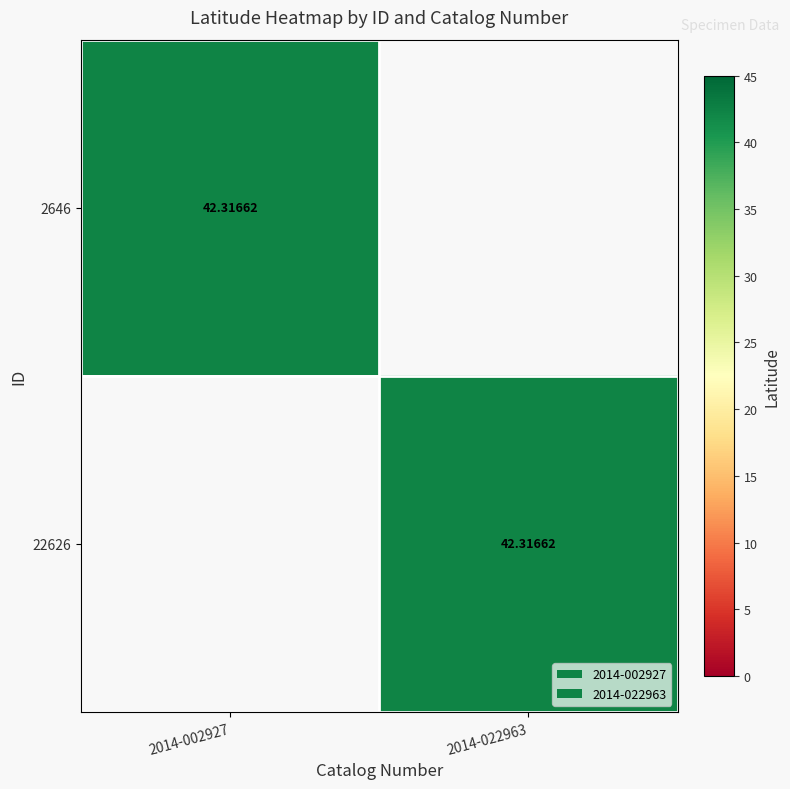

Between 2014-002927 and 2014-022963, which series saw the biggest shift?

22626